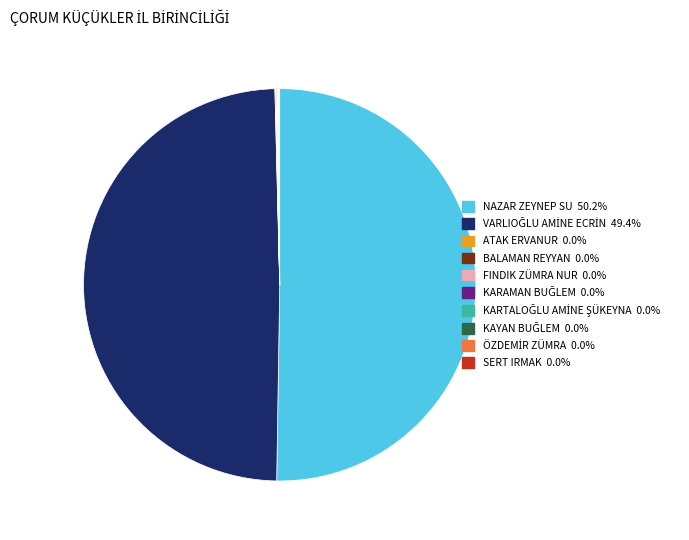

Which slice is the largest?

NAZAR ZEYNEP SU